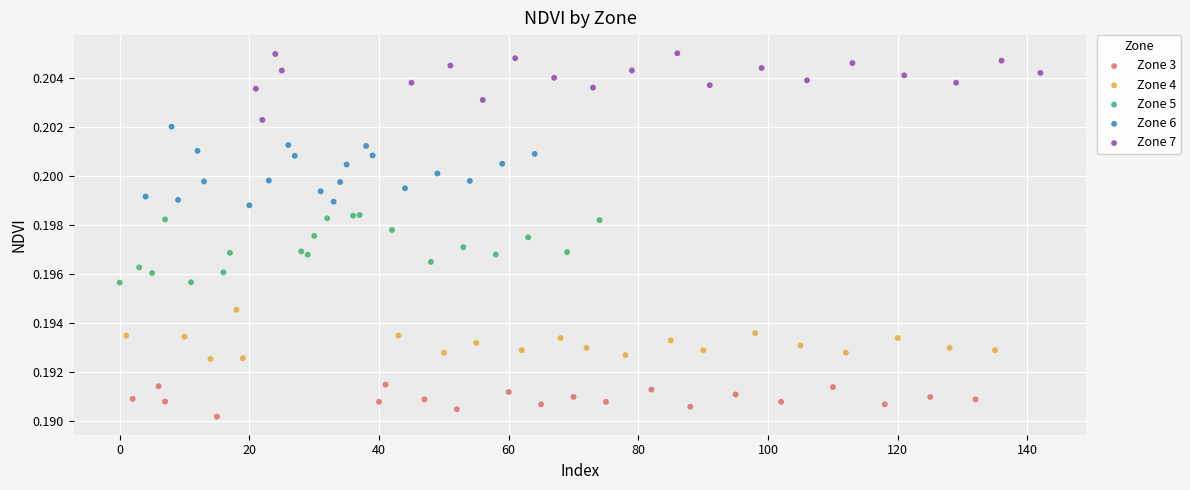

Which series reaches the maximum Y coordinate?

Zone 7